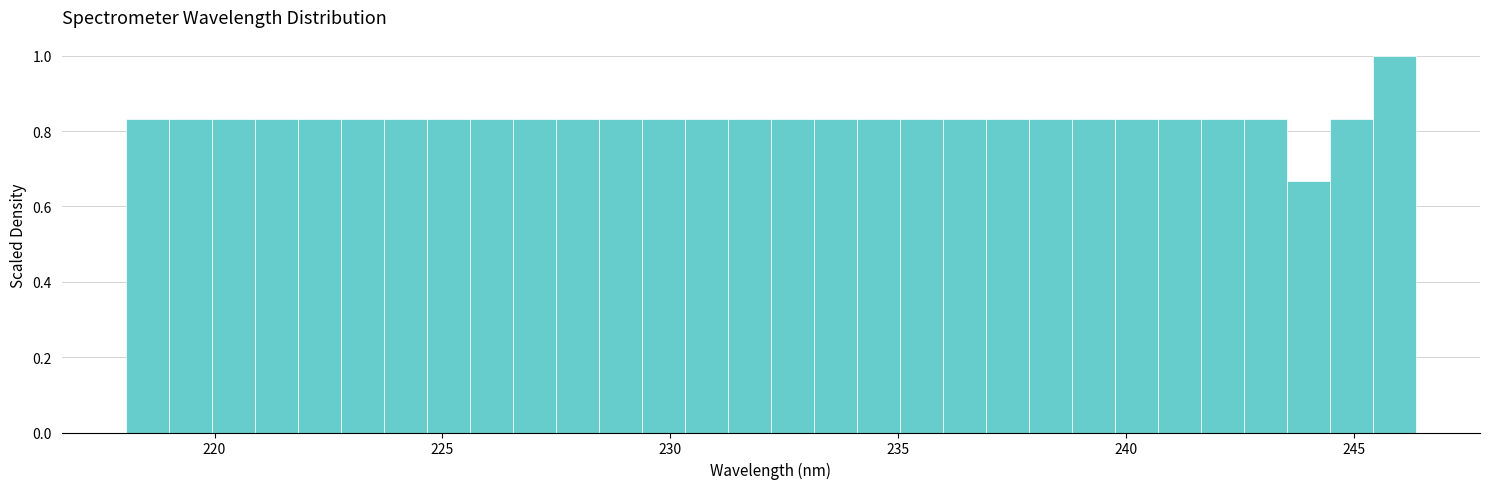

Read against the x-axis, roughly where is the centre of the tallest bar?

246.0